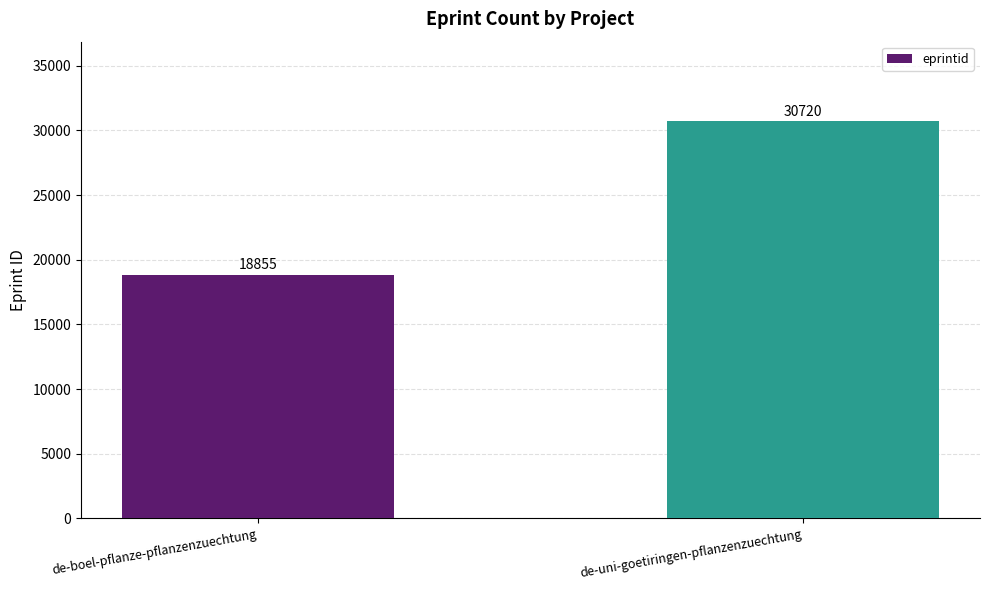

Does the chart contain any negative values?

No